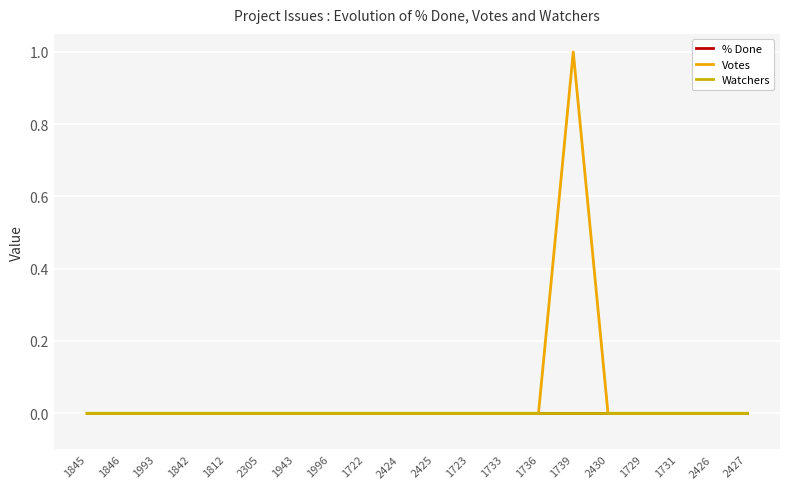

Which category has the lowest value across all series?

1845